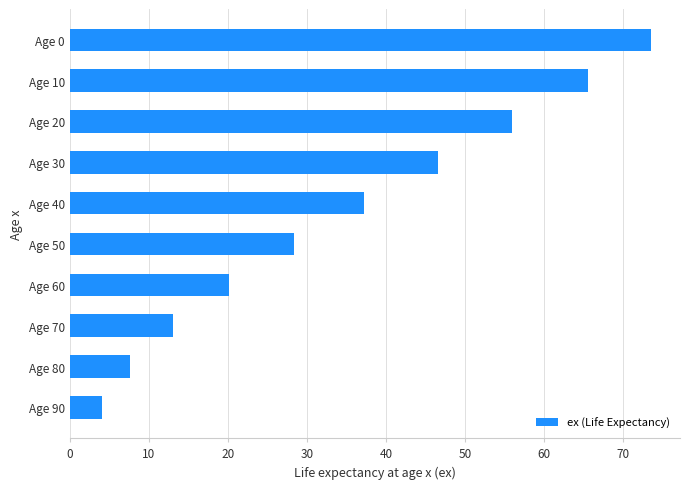

Which has a higher value, Age 0 or Age 50?

Age 0